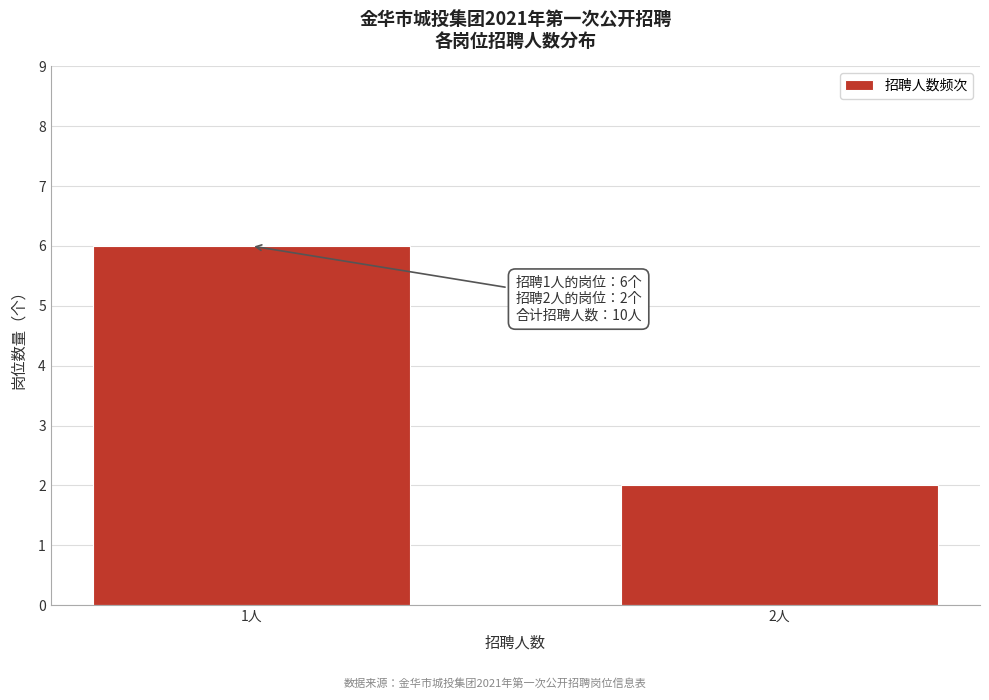

Reading right to left, list all the values displayed in this chart.

2人=2	1人=6